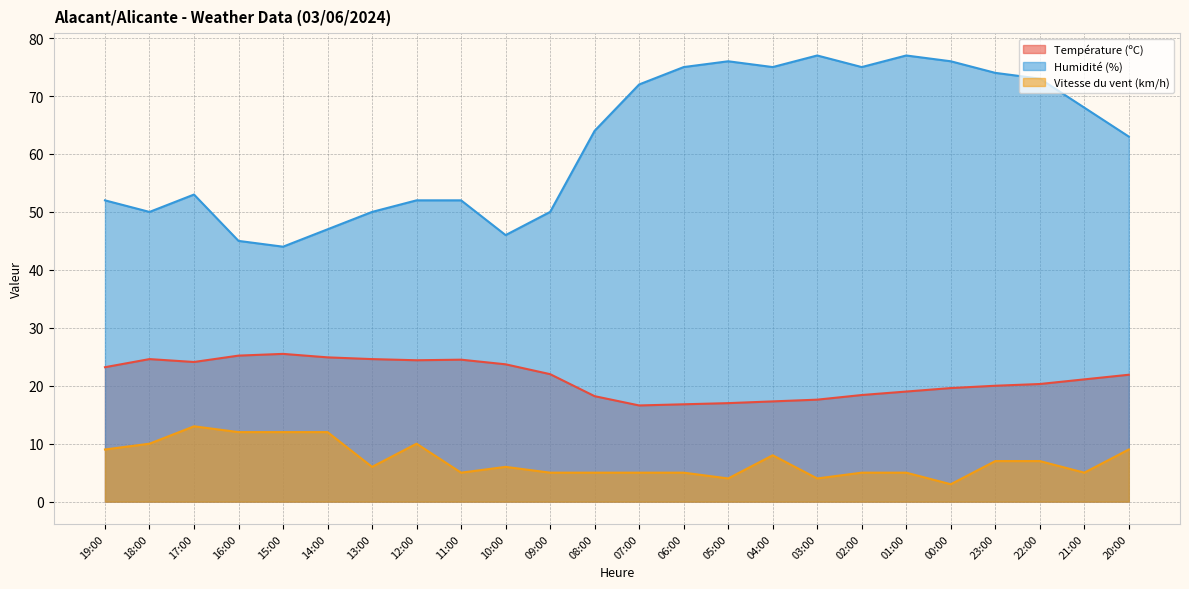

What is the label of the 21st point from the right?

16:00